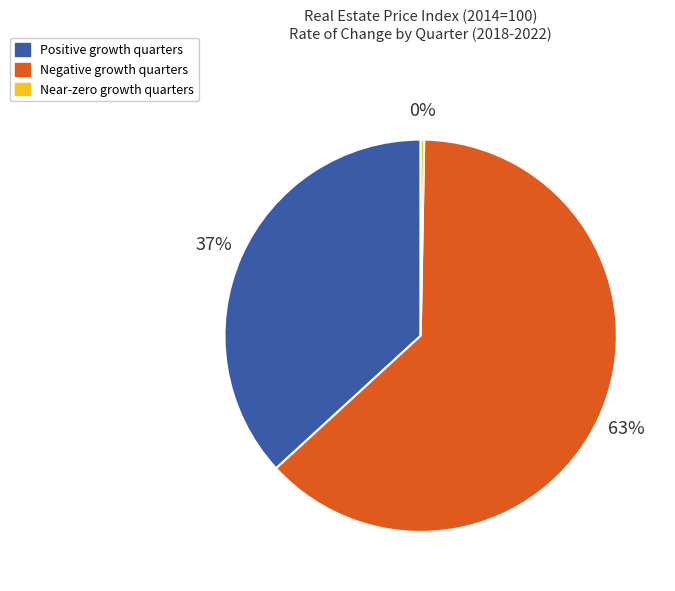

Which slice is the smallest?

Near-zero growth quarters